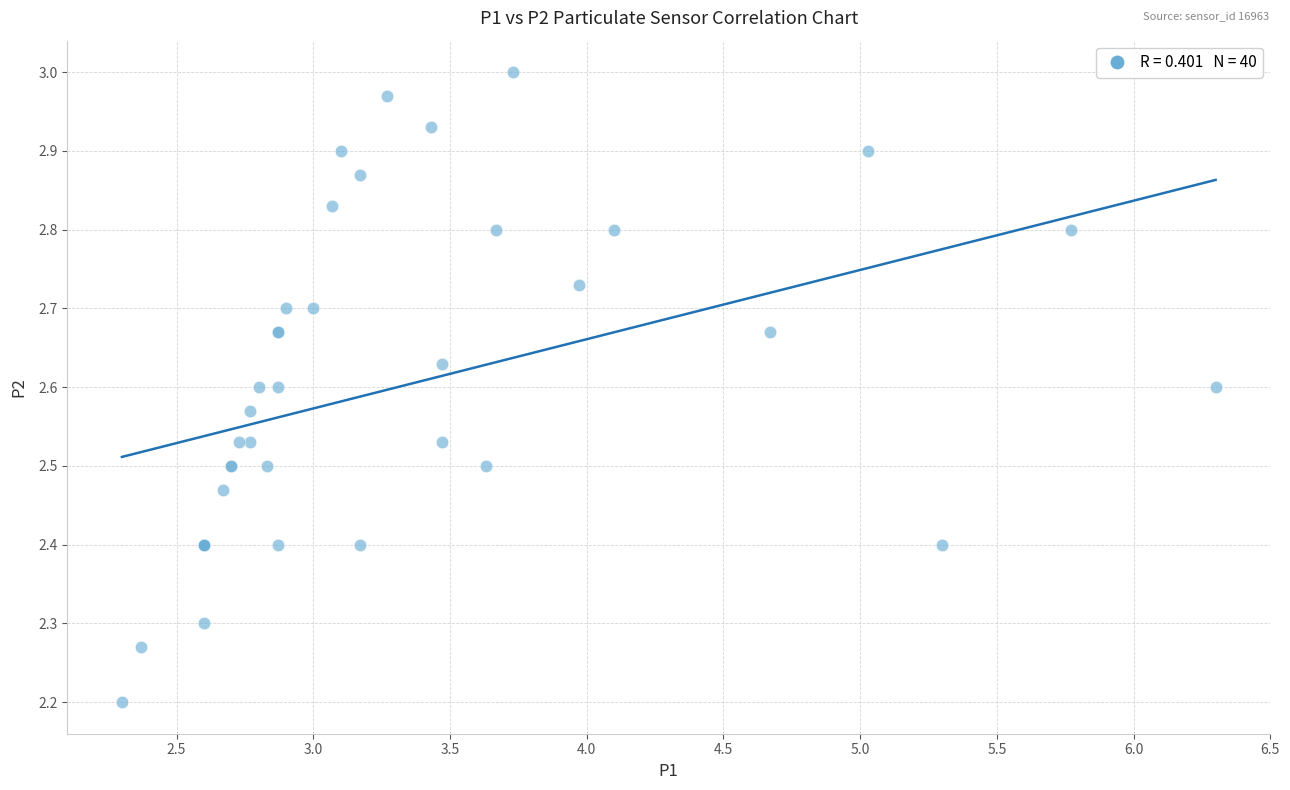

What Y value in the scatter plot is closest to 2?

2.2